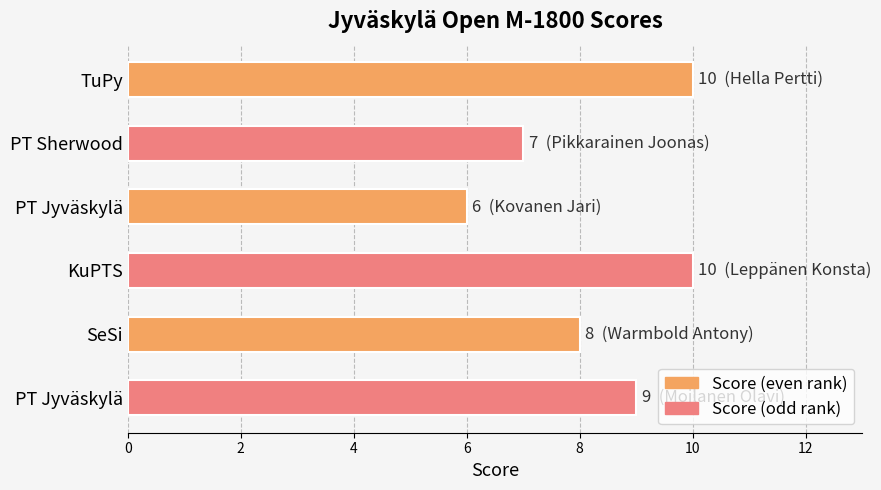

Are the bars horizontal?

Yes